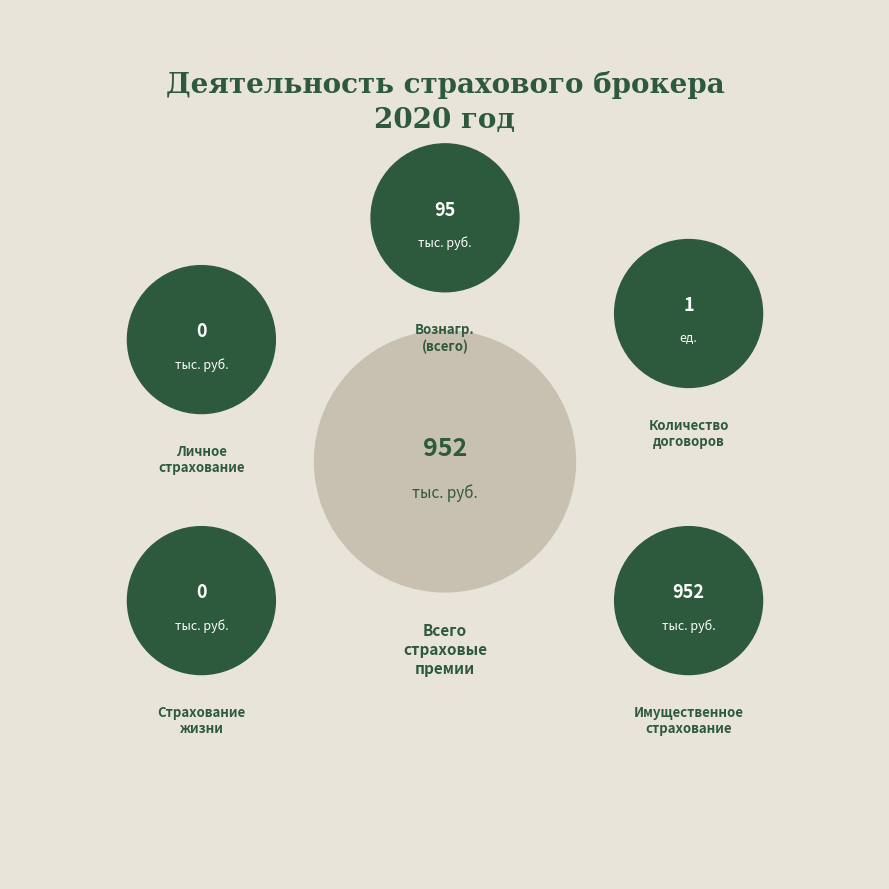

Count the number of slices in the pie.

5